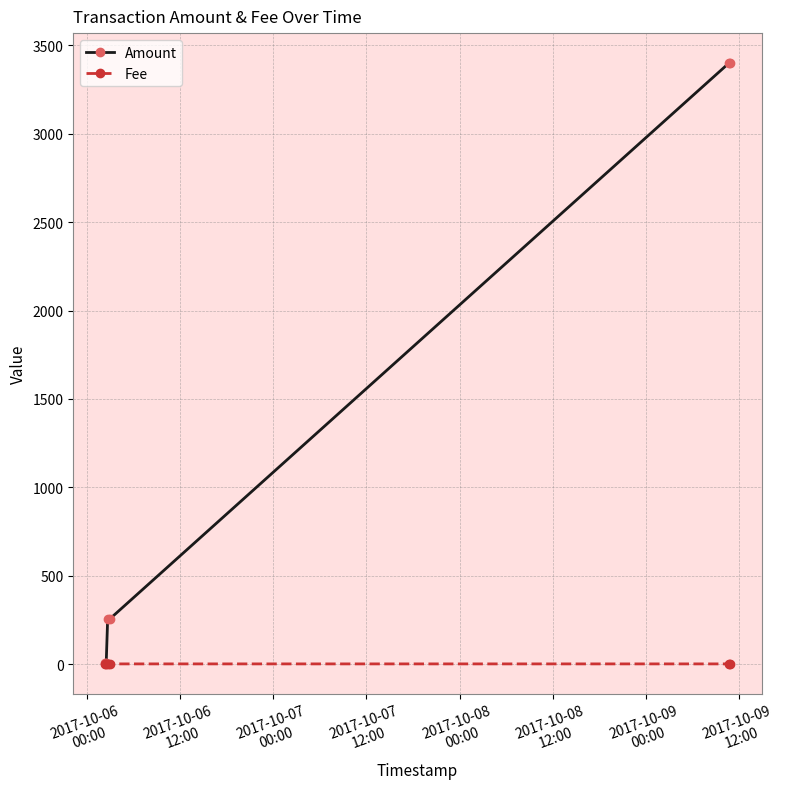

What is the highest value of the Amount series?

3400.0